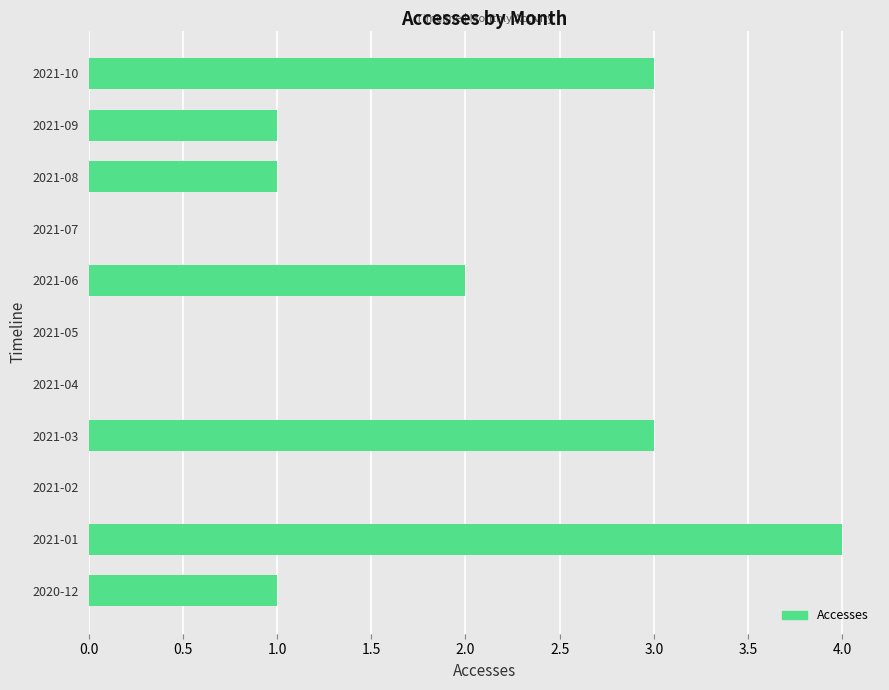

Reading bottom to top, what are all the values shown in this chart?

2020-12=1	2021-01=4	2021-02=0	2021-03=3	2021-04=0	2021-05=0	2021-06=2	2021-07=0	2021-08=1	2021-09=1	2021-10=3